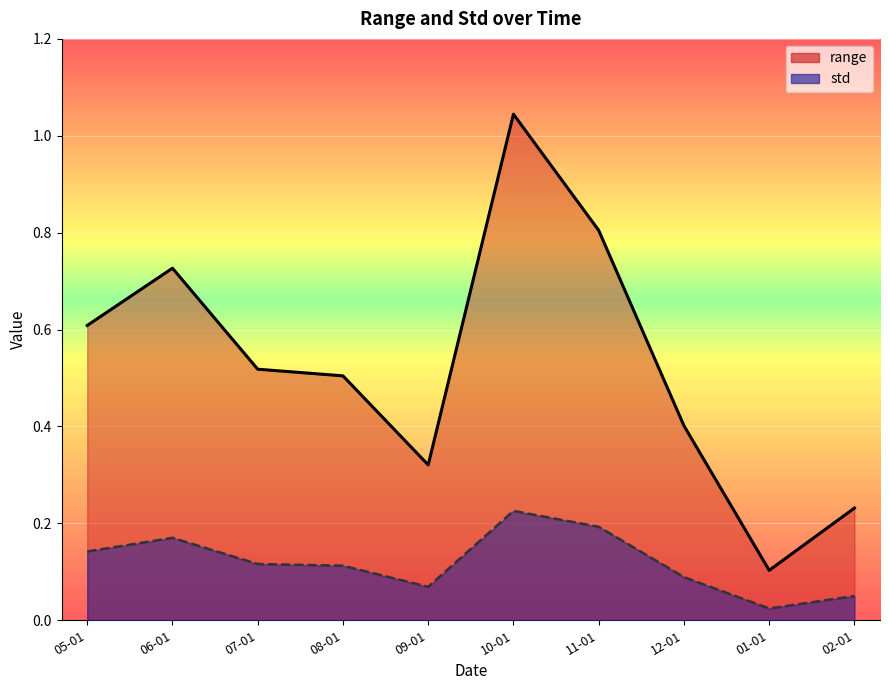

How many series are shown in this chart?

2